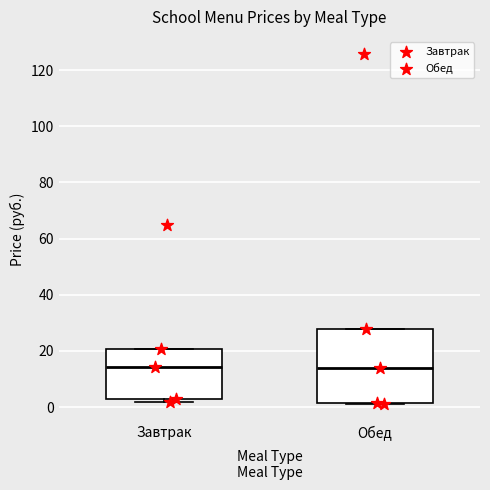

Comparing the boxes themselves (not the whiskers), which one is the tallest?

Обед